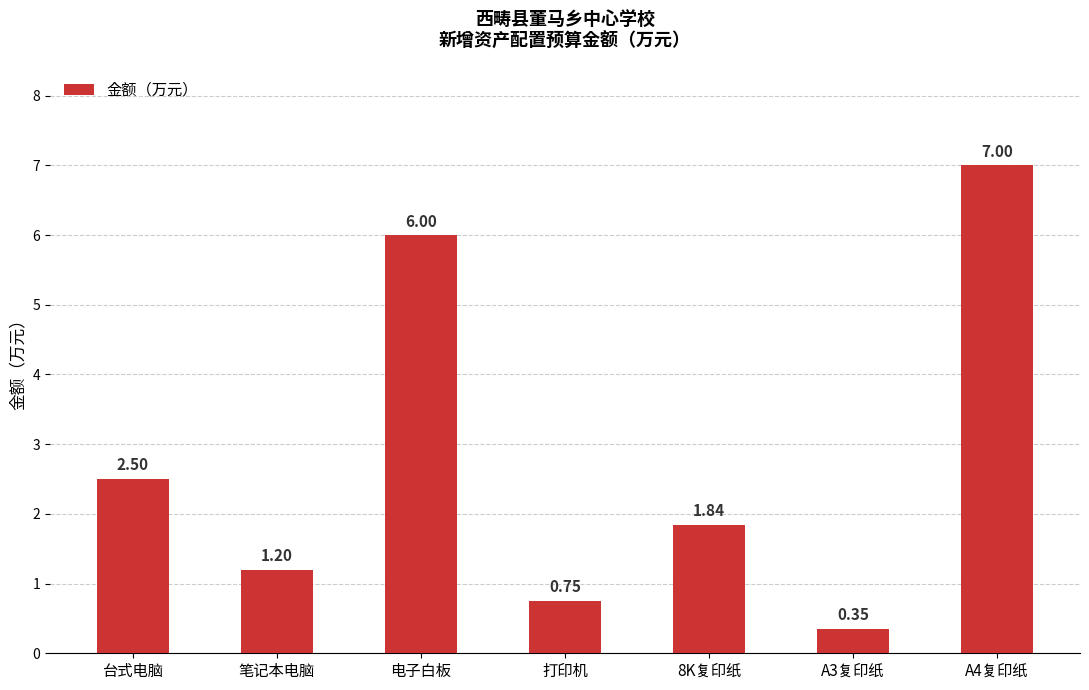

Which has a higher value, 8K复印纸 or A4复印纸?

A4复印纸